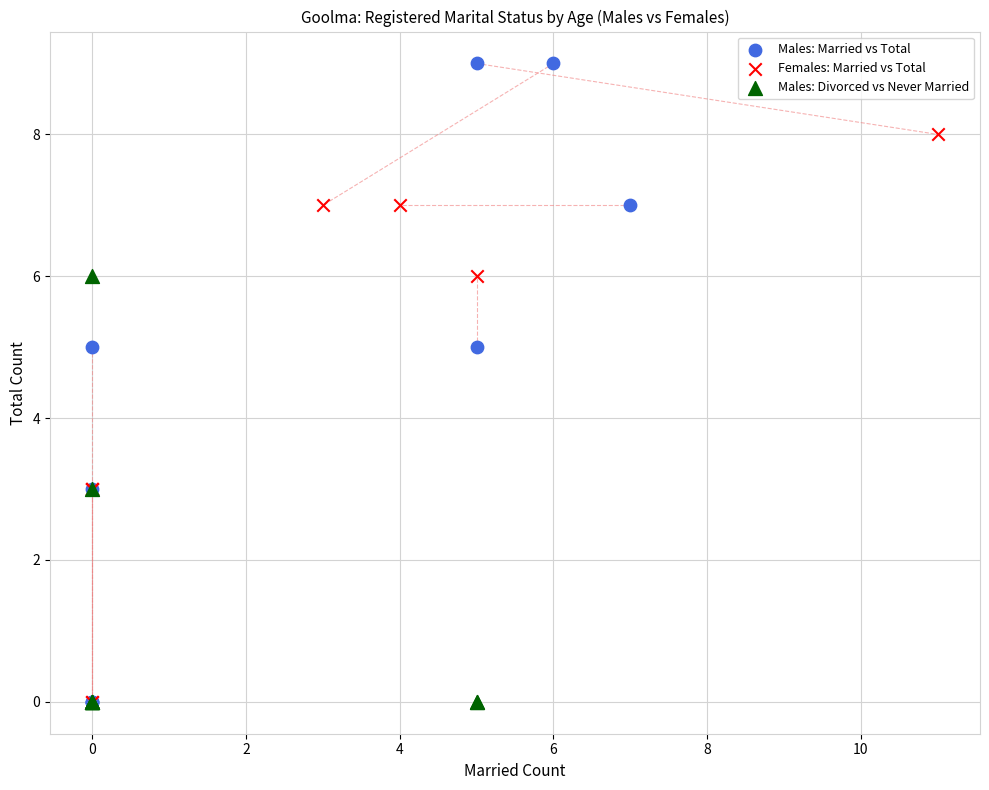

Which series has the largest Y range (max minus min)?

Males: Married vs Total